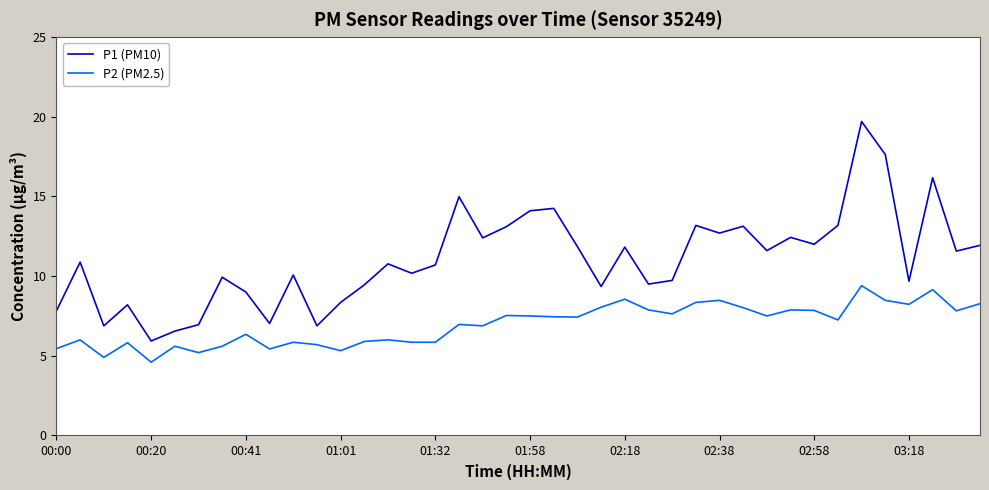

Rank the series by their average value, from highest to lowest.

P1 (PM10), P2 (PM2.5)